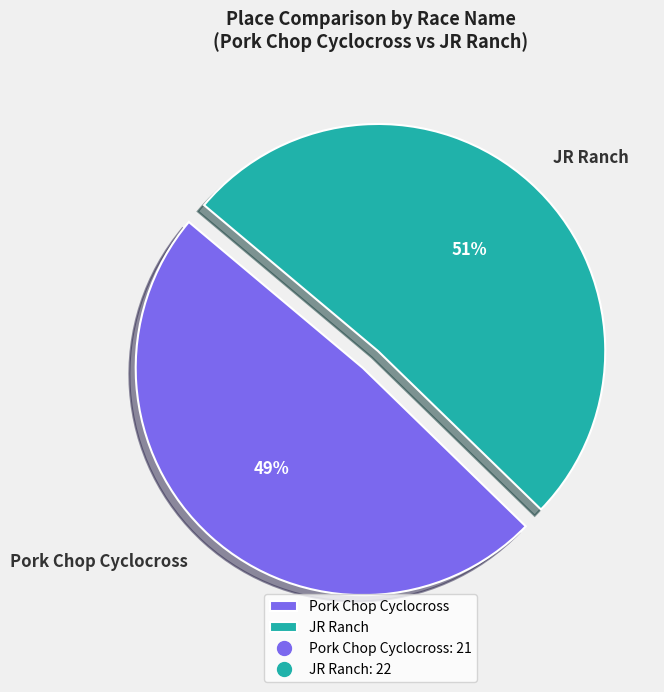

What percentage is the Pork Chop Cyclocross slice, to the nearest percent?

49%